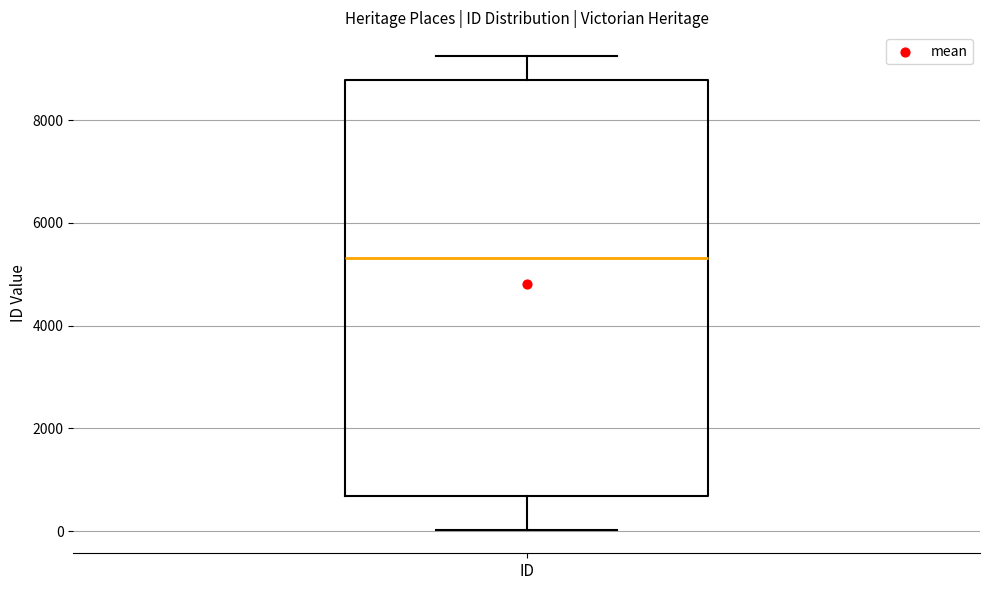

Read this box plot against the y-axis: the position of the median line, the range covered by the box, and the ends of both whiskers. The values are not printed on the chart, so give them approximately, as read against the axis.

median 5400, box 600 to 8800, whiskers 0 to 9200